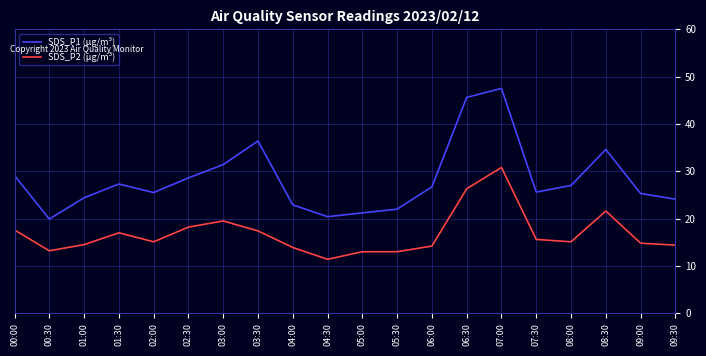

What is the difference between the maximum and second lowest values in the SDS_P2 (µg/m³) series?

17.8